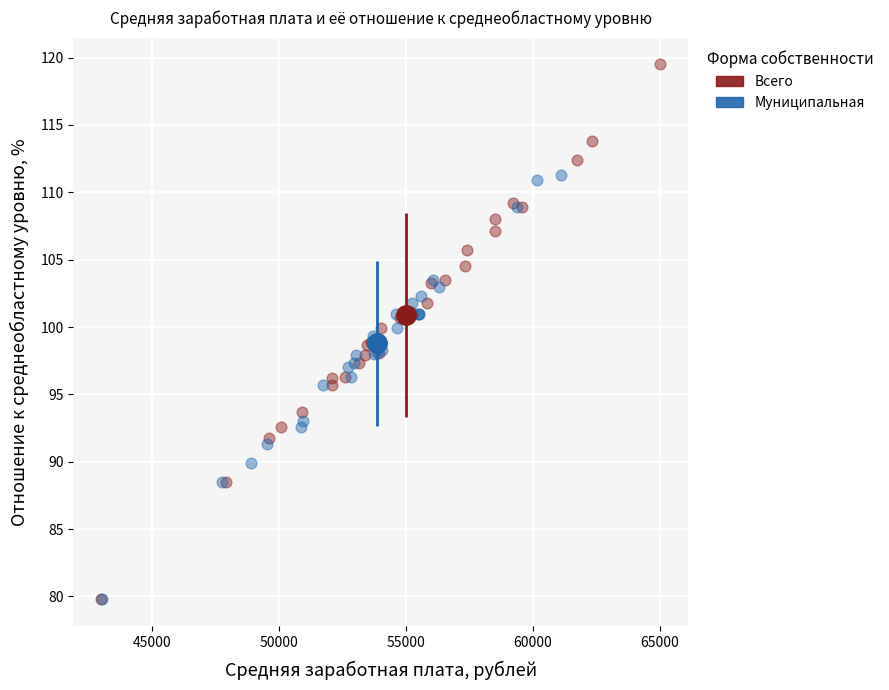

Which series contains the highest Y value?

Всего